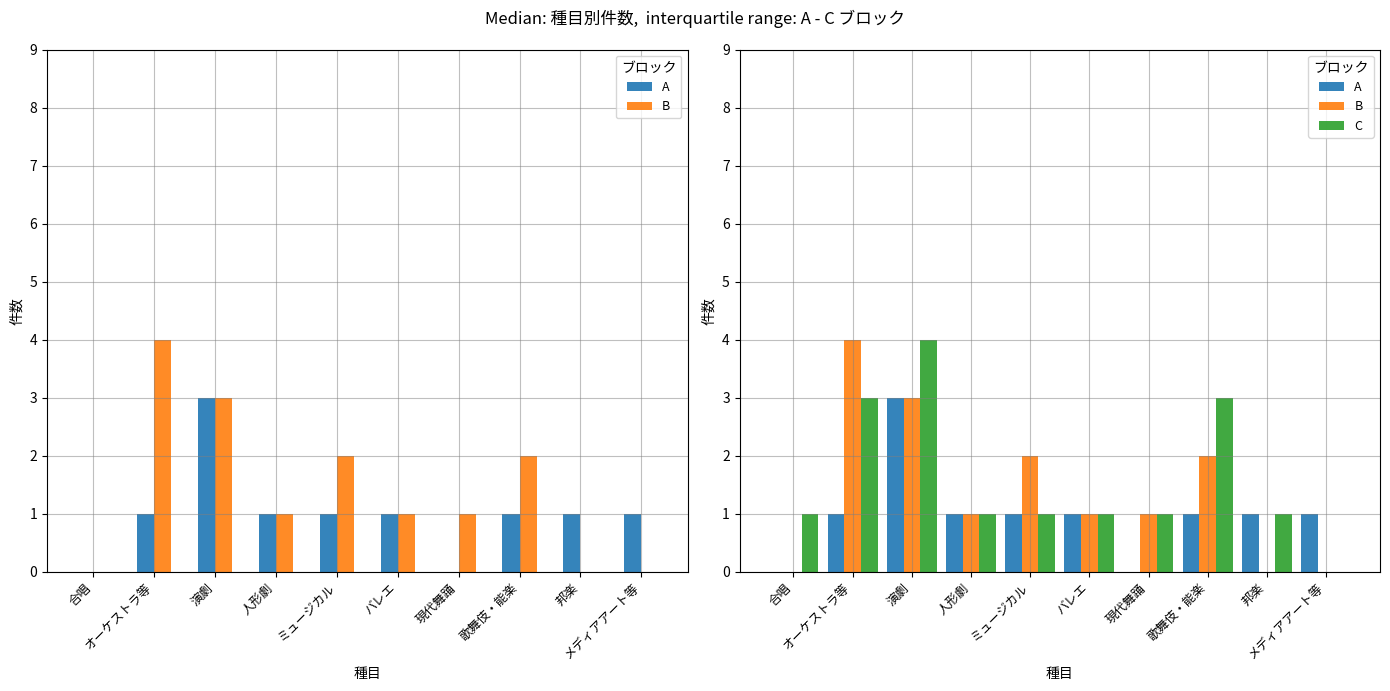

Is it true that A equals 2 at 歌舞伎・能楽?

False